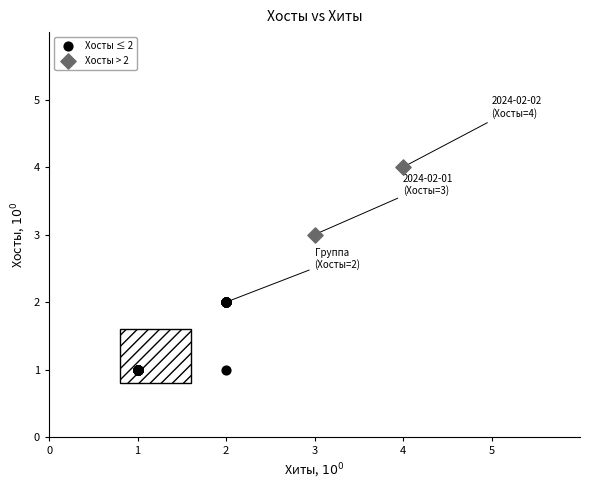

Which series reaches the minimum Y coordinate?

Хосты ≤ 2